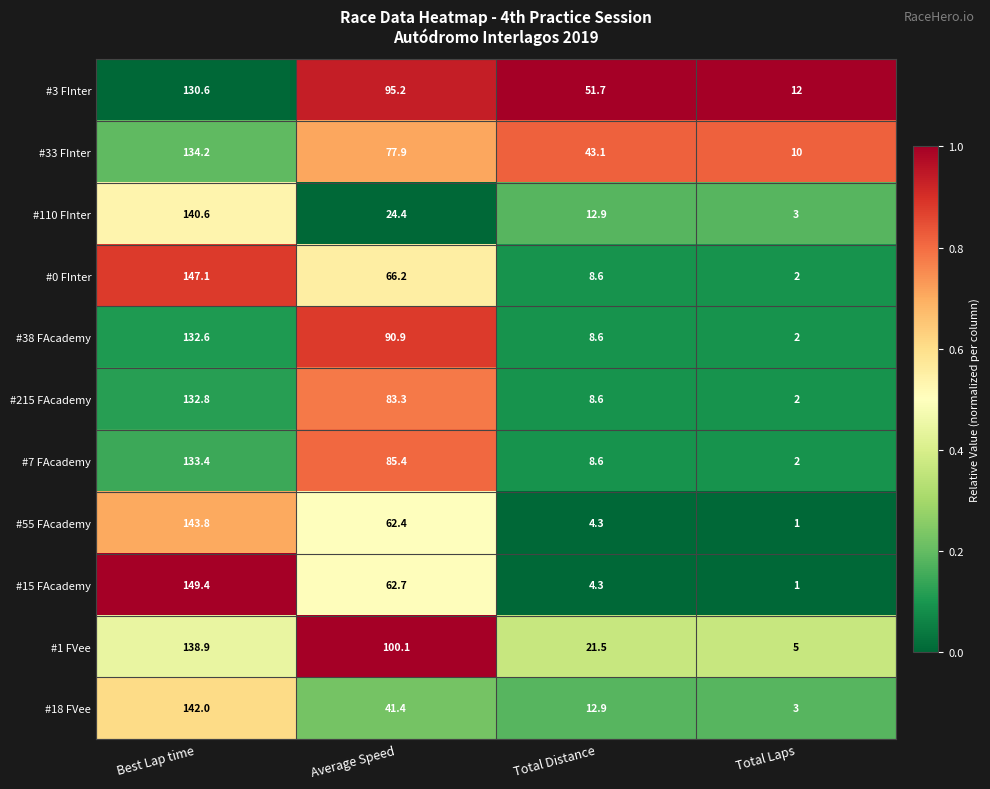

The value of #1 FVee at Best Lap time is 138.9. True or false?

True